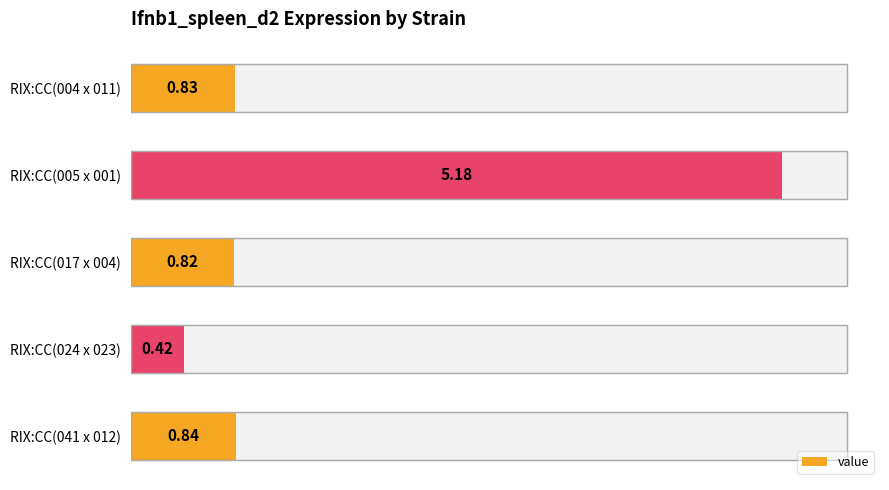

Reading left to right, what are all the values shown in this chart?

0.8	5.2	0.8	0.4	0.8